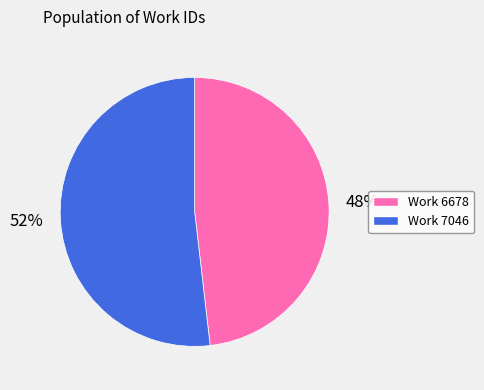

To the nearest percent, what is the difference between the largest and smallest slice percentages?

4%